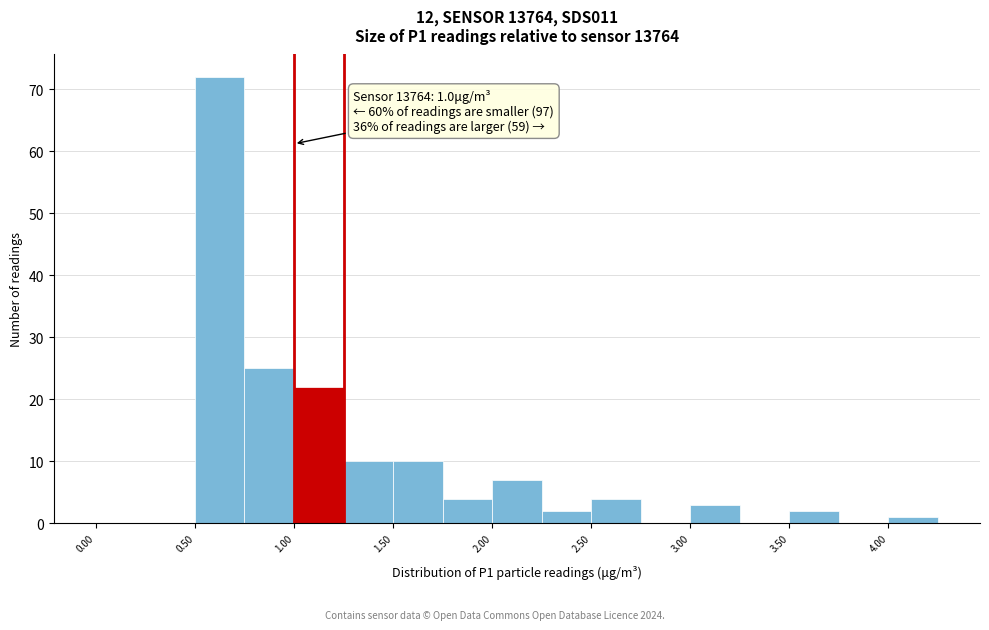

Which range on the x-axis has the tallest bar?

0.50 to 0.75